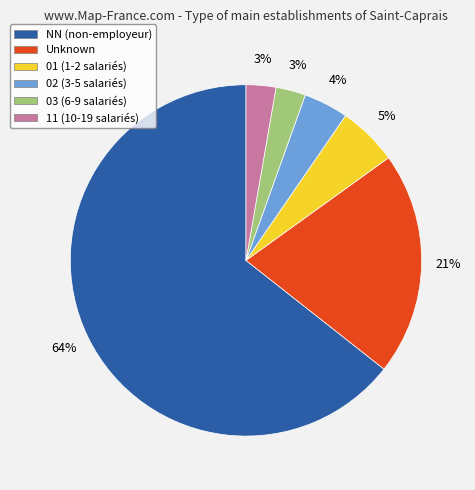

To the nearest percent, what is the average slice percentage?

17%